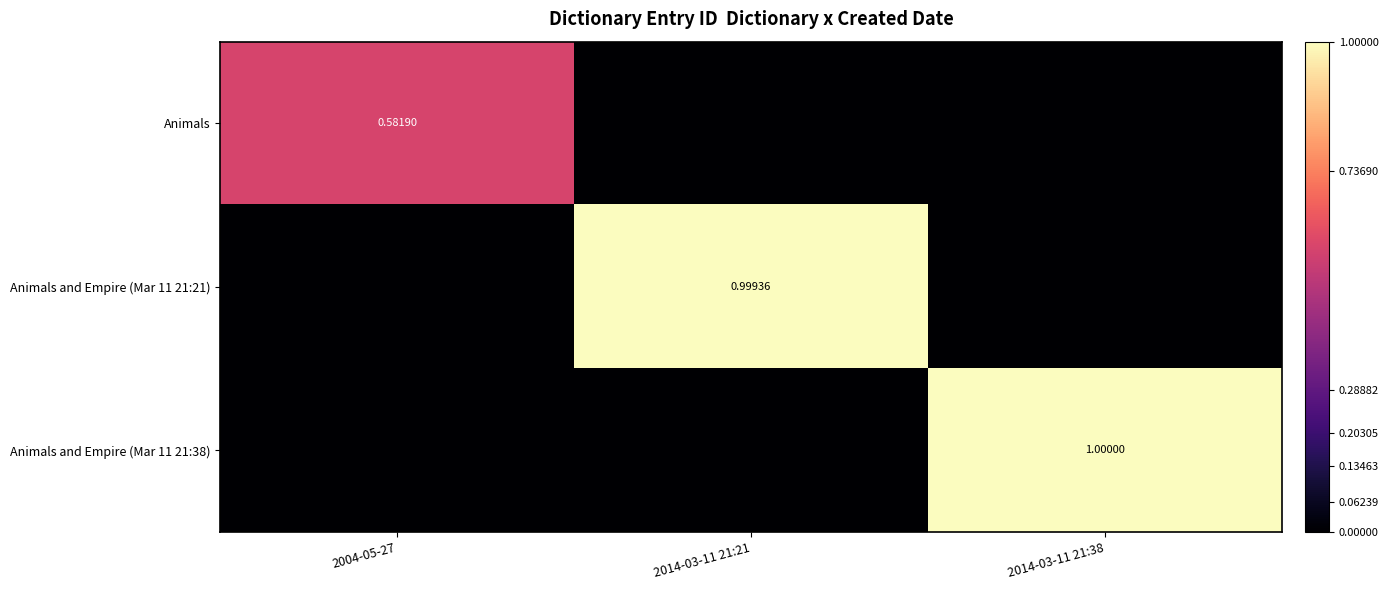

What is the sum of the Animals and Empire (Mar 11 21:38) values at 2014-03-11 21:38 and 2004-05-27?

1.0